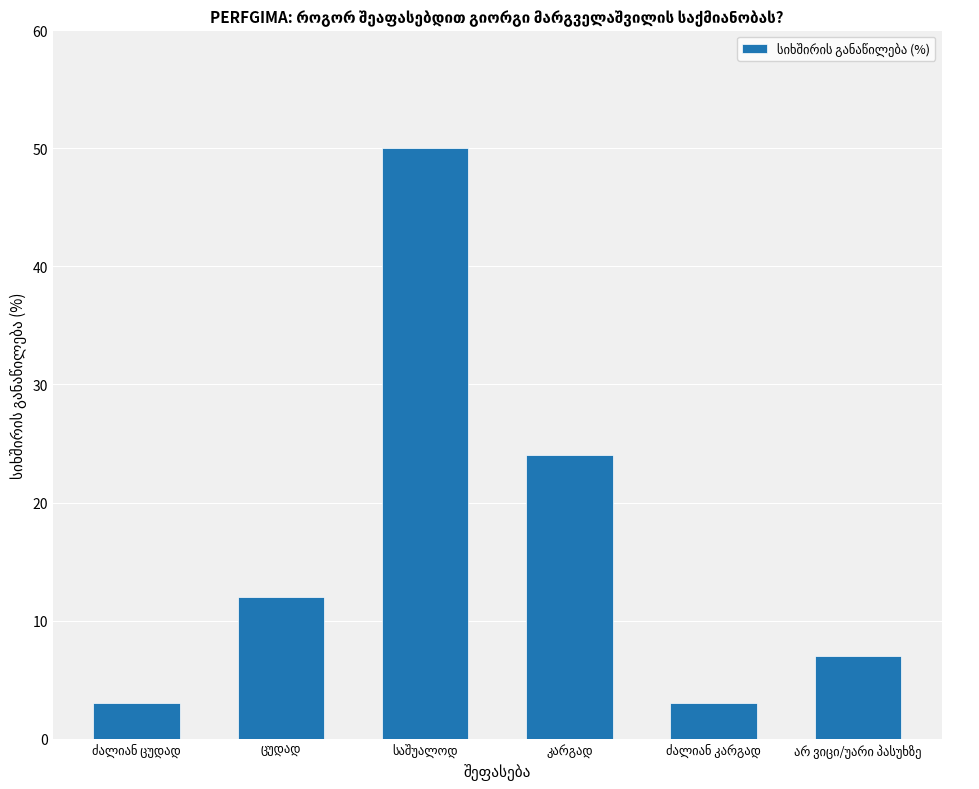

What is the value of the 1st bar from the left?

3